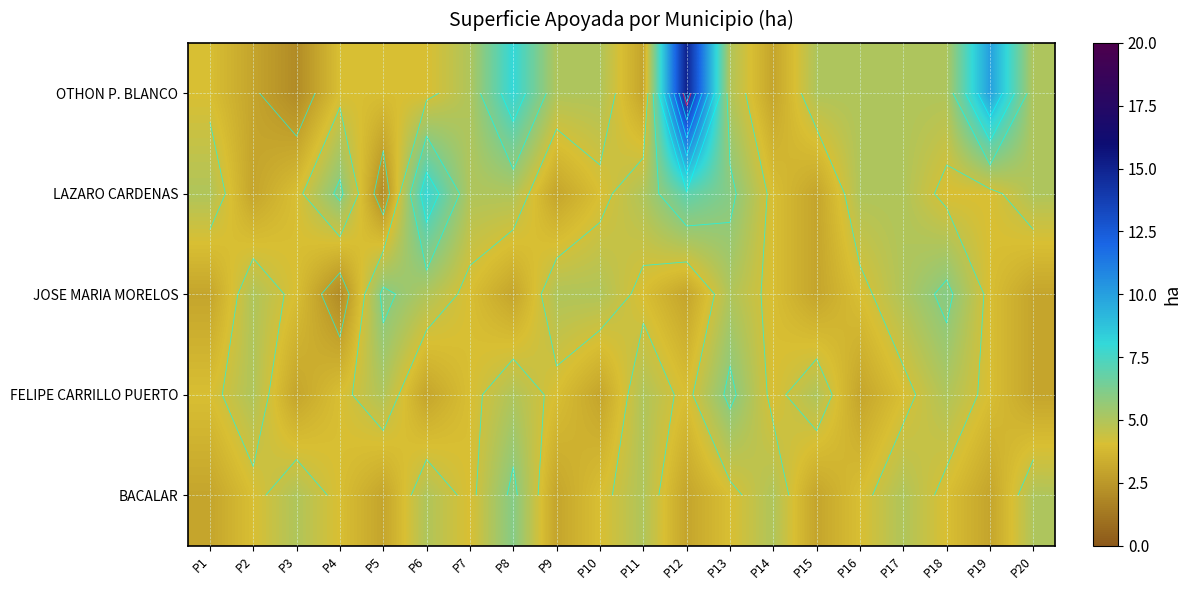

The value of LAZARO CARDENAS at P11 is 5. True or false?

True